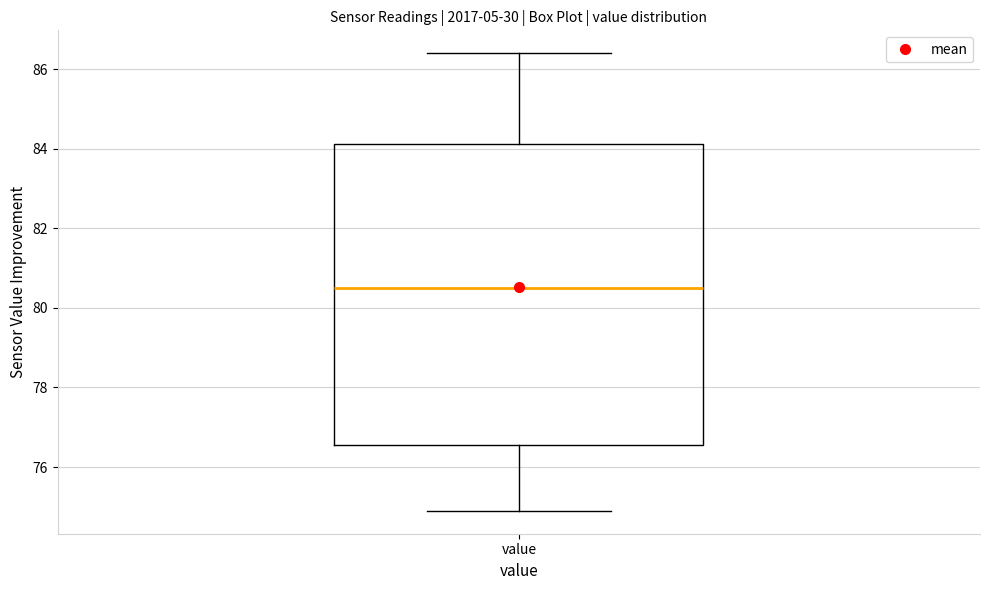

Read this box plot against the y-axis: the position of the median line, the range covered by the box, and the ends of both whiskers. The values are not printed on the chart, so give them approximately, as read against the axis.

median 80.6, box 76.6 to 84.2, whiskers 75.0 to 86.4